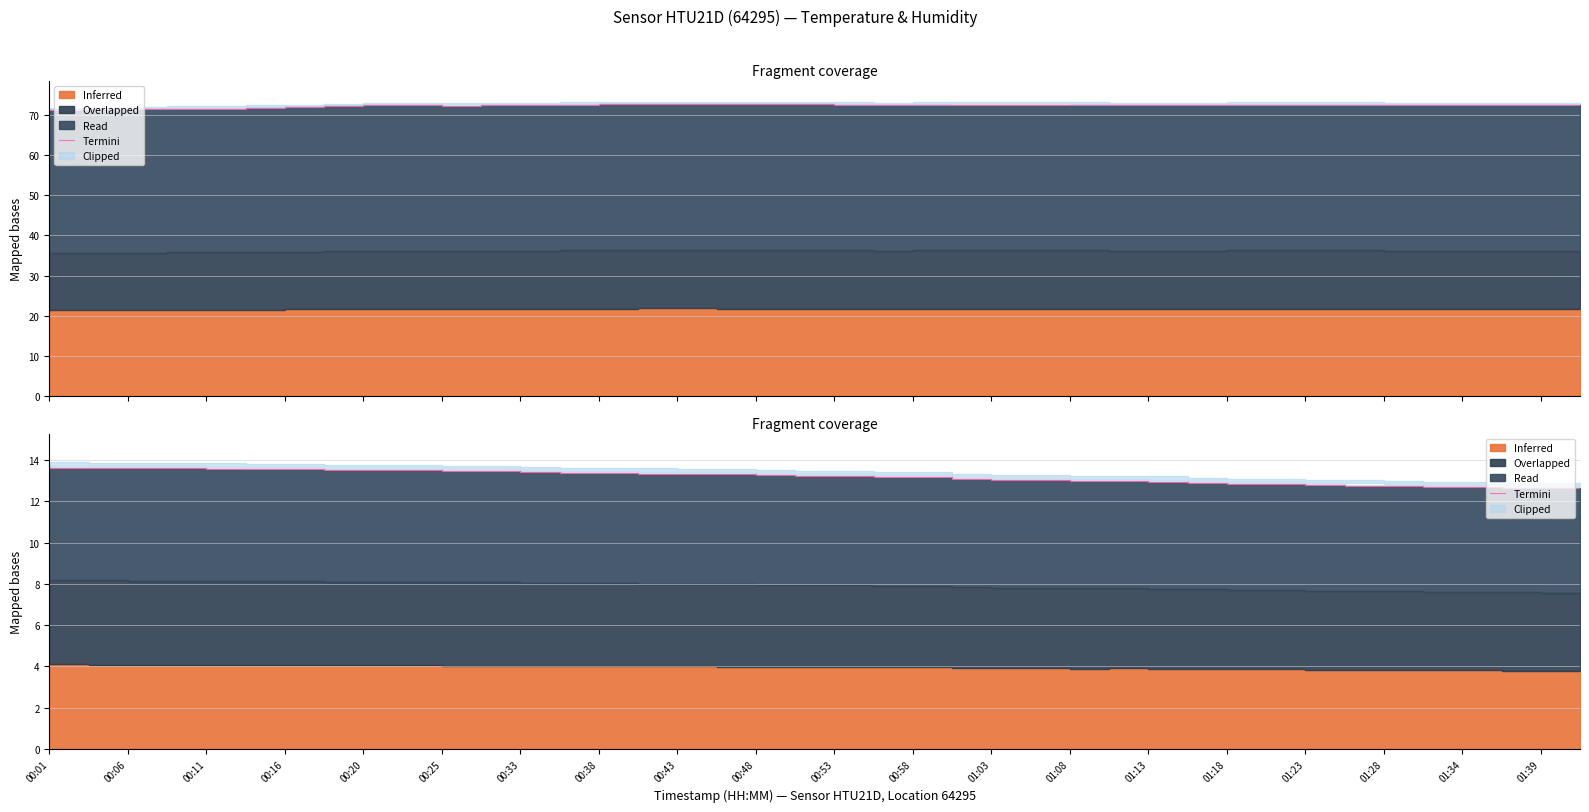

The value at 00:11 is 13.6. True or false?

True